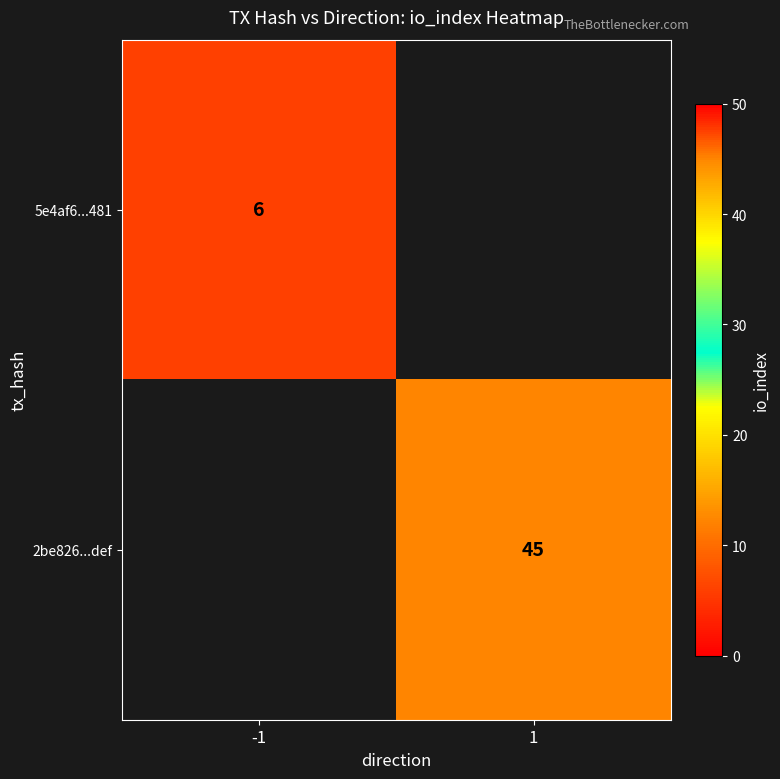

The 5e4af6...481 series shows 6 at -1. True or false?

True